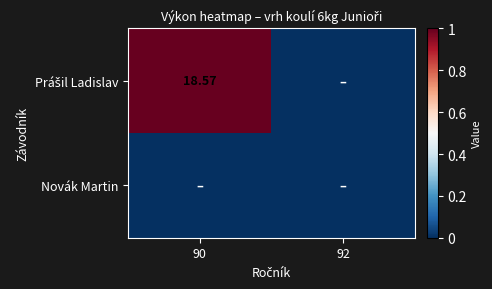

How many data points in Prášil Ladislav are less than 18?

1